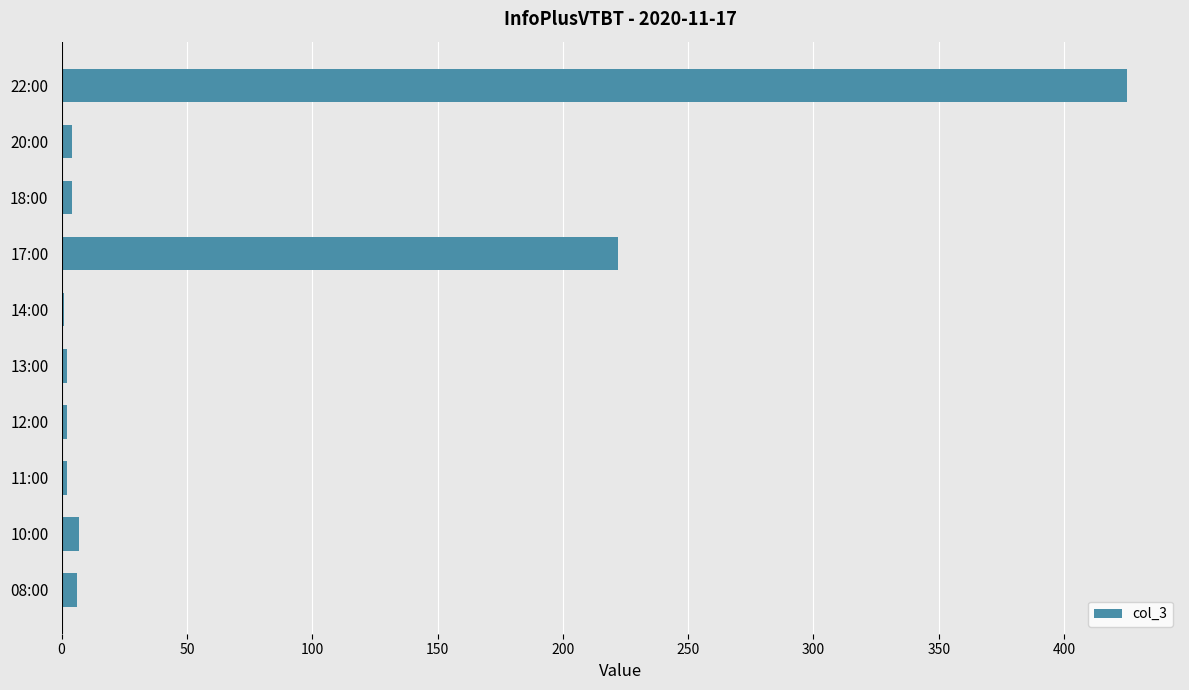

At which label is the value closest to 213?

17:00